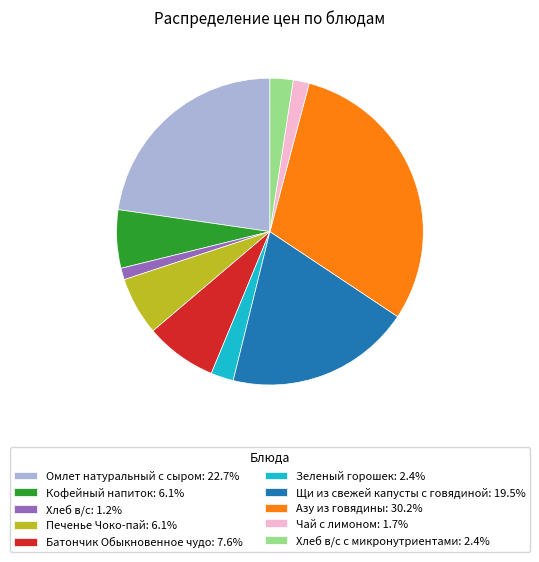

How many slices are in this pie chart?

10